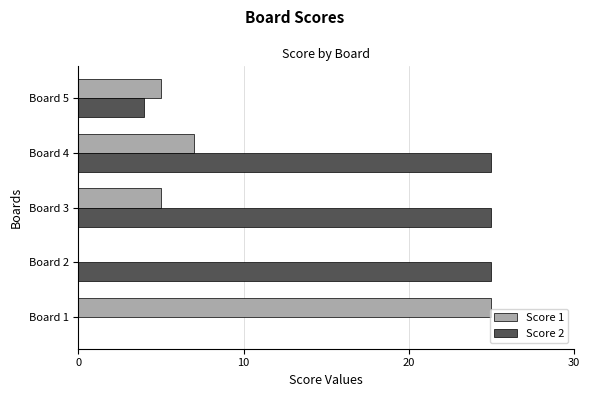

Which series has the largest total across all categories?

Score 2